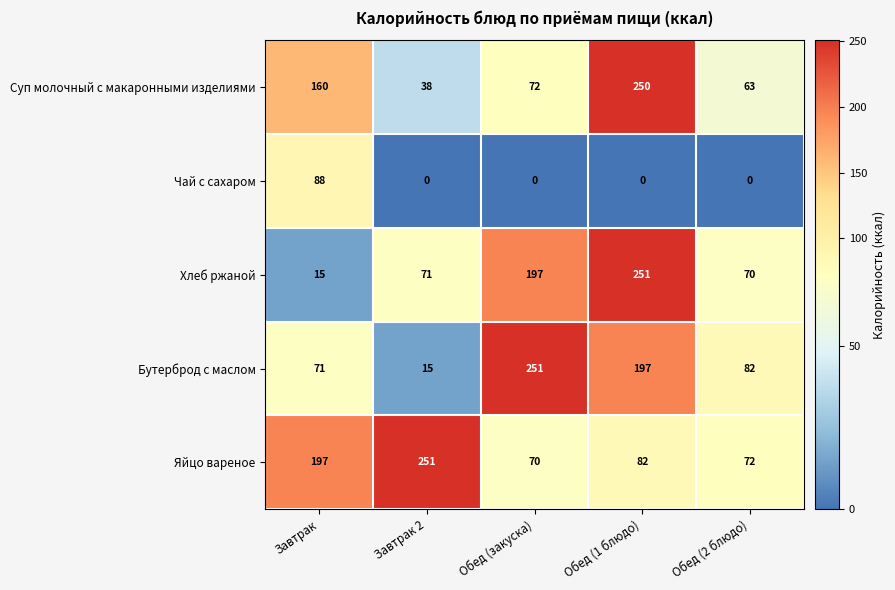

Which series changed the most between Завтрак 2 and Обед (закуска)?

Бутерброд с маслом